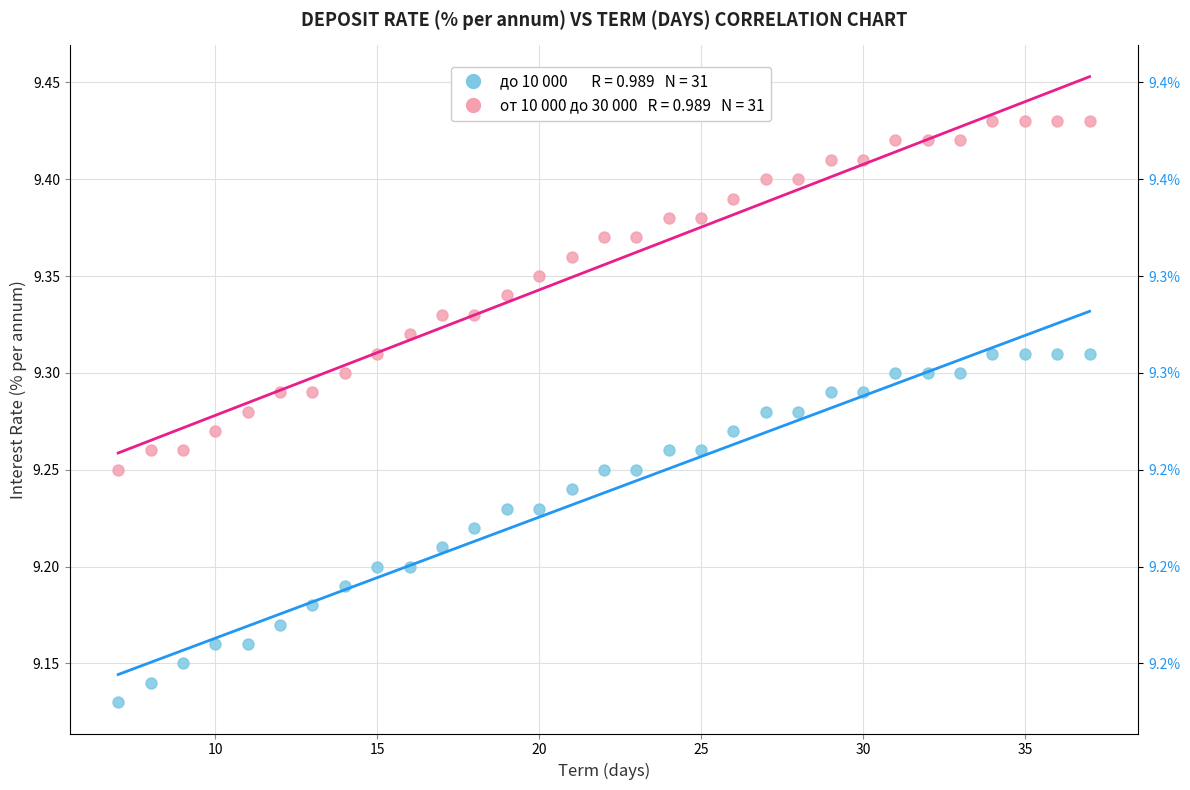

Across all data points, what is the range of Y values (max minus min)?

0.3